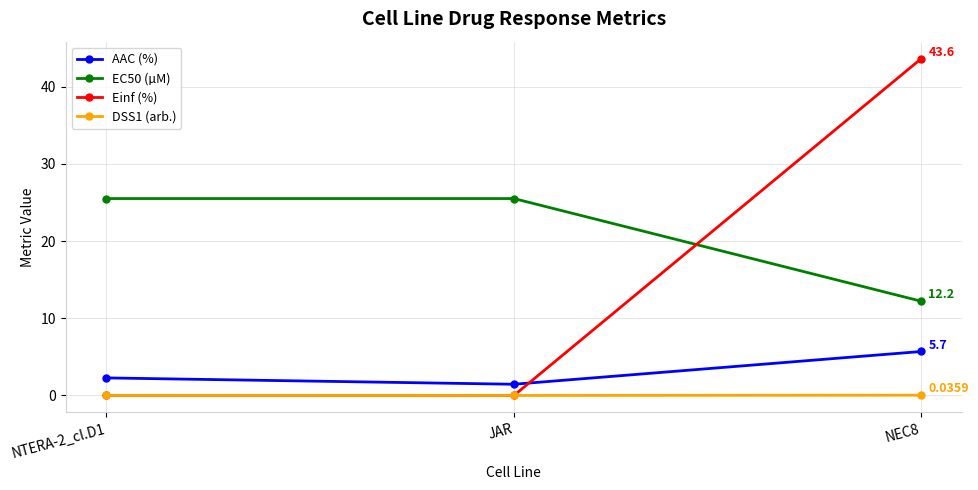

What is the value of the EC50 (µM) point at the 3rd from the left?

12.2